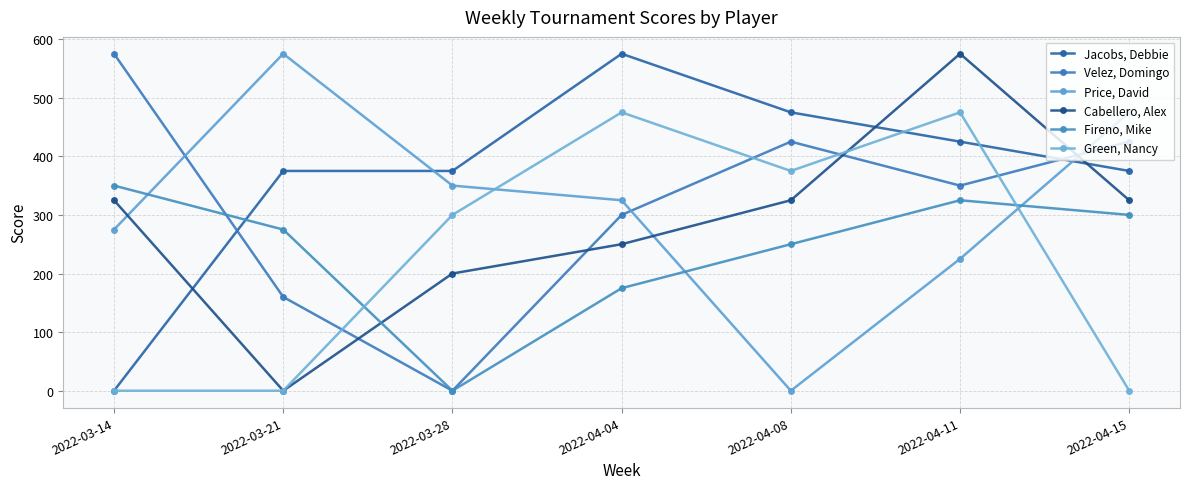

Reading right to left, extract all data points from this chart.

Jacobs, Debbie: 2022-04-15=375	2022-04-11=425	2022-04-08=475	2022-04-04=575	2022-03-28=375	2022-03-21=375	2022-03-14=0
Velez, Domingo: 2022-04-15=425	2022-04-11=350	2022-04-08=425	2022-04-04=300	2022-03-28=0	2022-03-21=160	2022-03-14=575
Price, David: 2022-04-15=475	2022-04-11=225	2022-04-08=0	2022-04-04=325	2022-03-28=350	2022-03-21=575	2022-03-14=275
Cabellero, Alex: 2022-04-15=325	2022-04-11=575	2022-04-08=325	2022-04-04=250	2022-03-28=200	2022-03-21=0	2022-03-14=325
Fireno, Mike: 2022-04-15=300	2022-04-11=325	2022-04-08=250	2022-04-04=175	2022-03-28=0	2022-03-21=275	2022-03-14=350
Green, Nancy: 2022-04-15=0	2022-04-11=475	2022-04-08=375	2022-04-04=475	2022-03-28=300	2022-03-21=0	2022-03-14=0